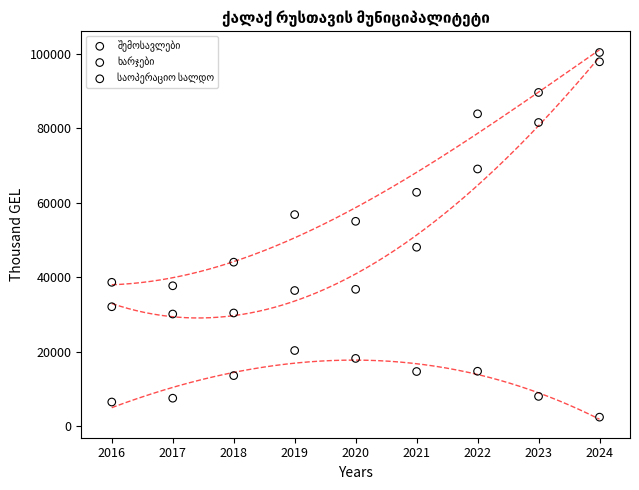

What is the X range (max minus min) for the scatter plot?

8.0